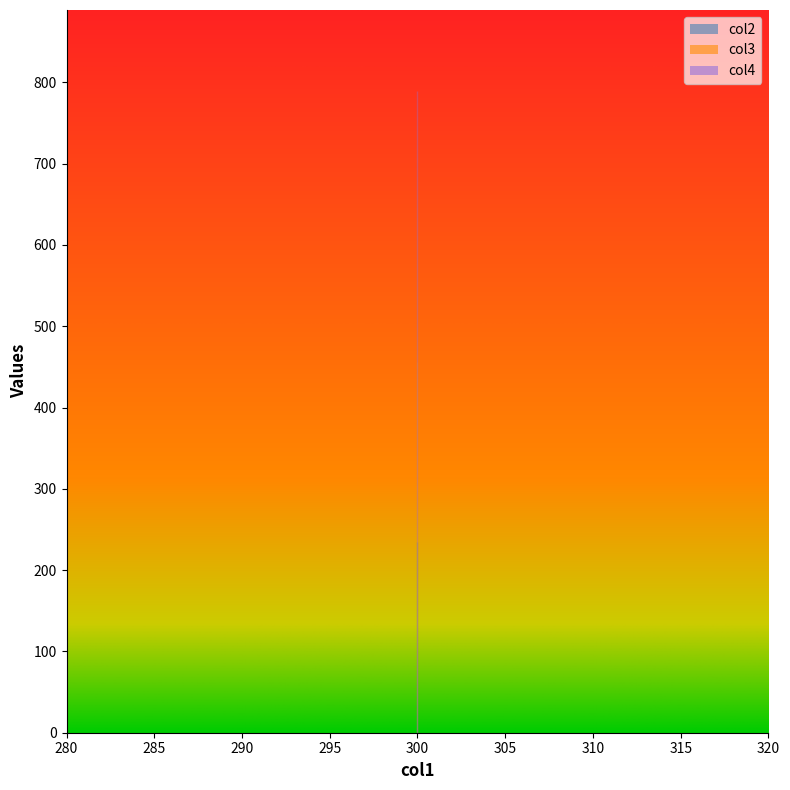

Between 300 and 300, which is larger?

300